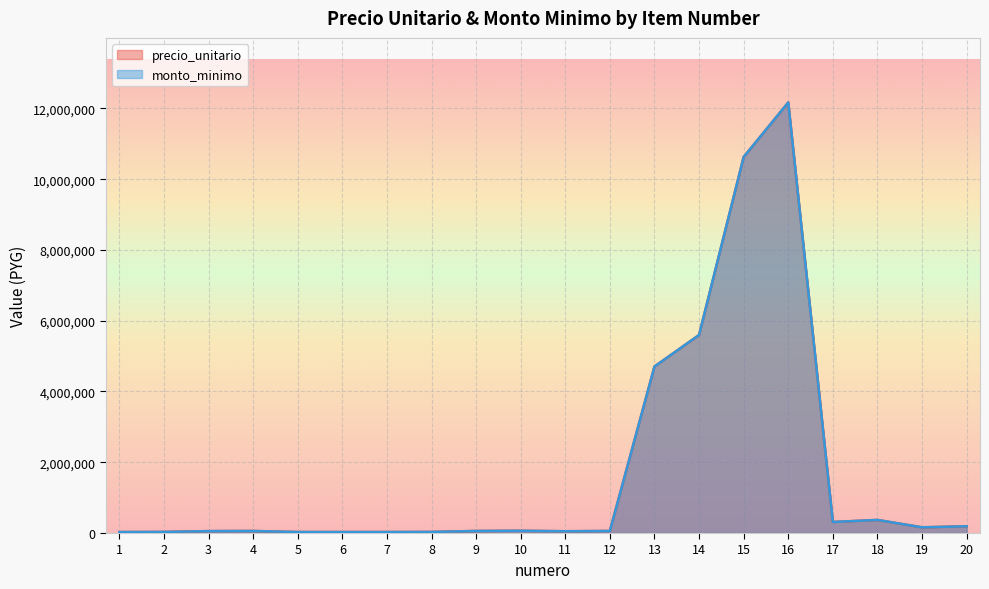

Which series has the largest total across all categories?

precio_unitario